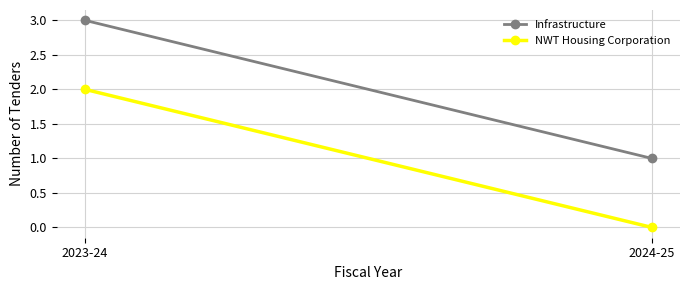

What is the total value across all series at 2023-24?

5